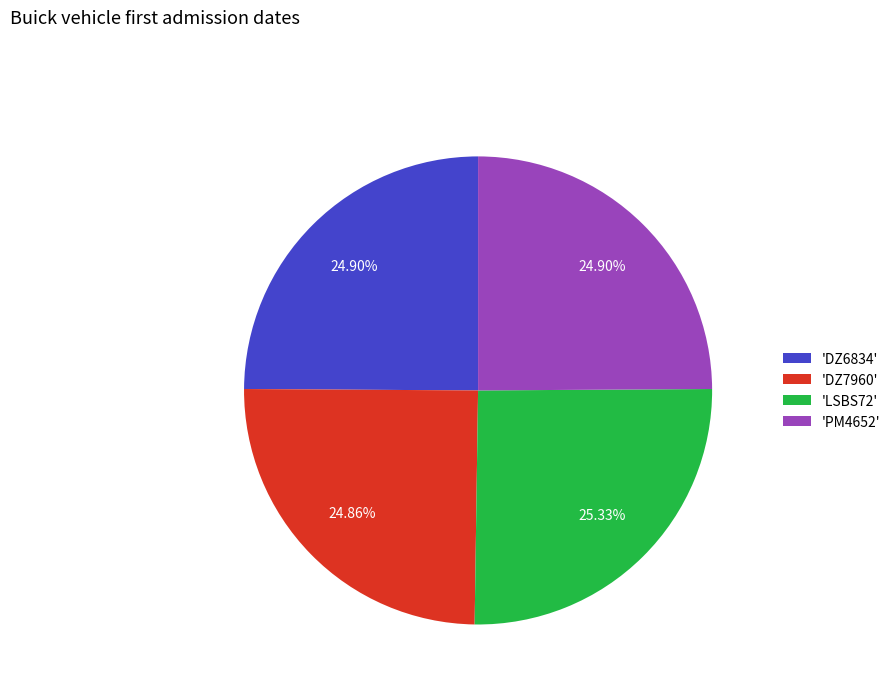

Approximately how many times larger is the value at 'DZ6834' compared to 'DZ7960'?

1.0